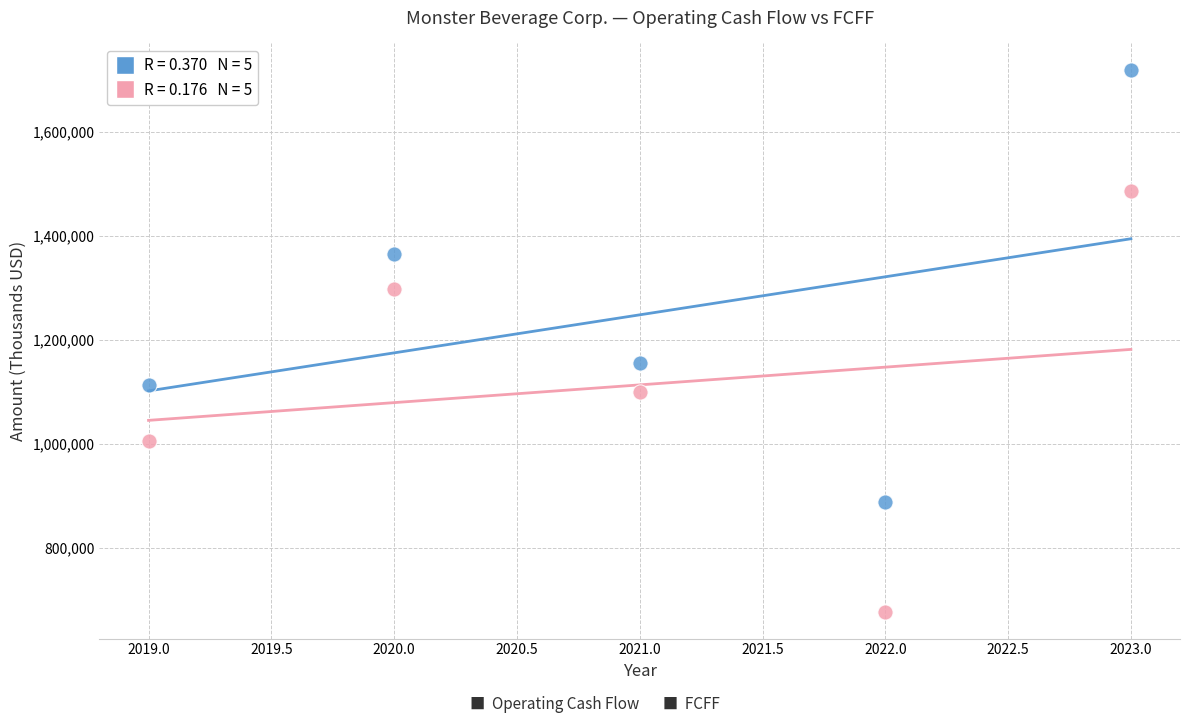

Across all data points, what is the average X value?

2021